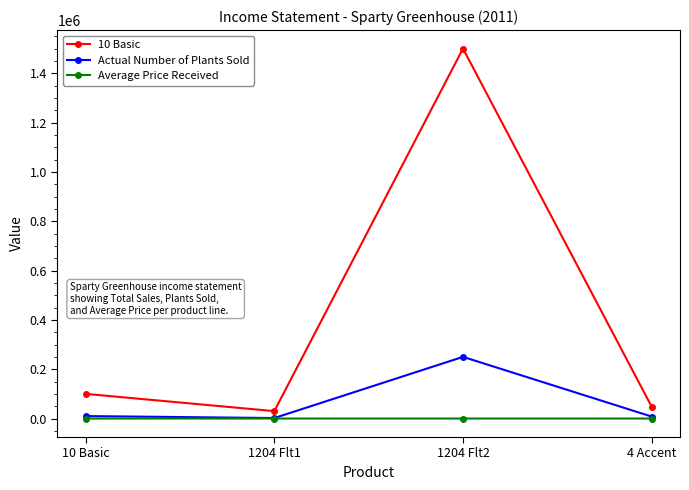

Which category has the highest value across all series?

1204 Flt2